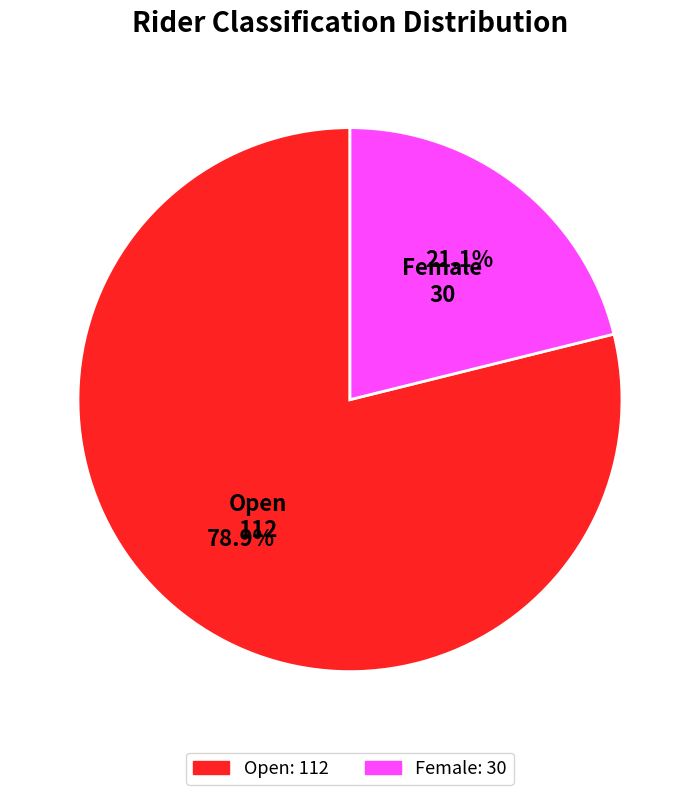

Which has a higher value, Open or Female?

Open